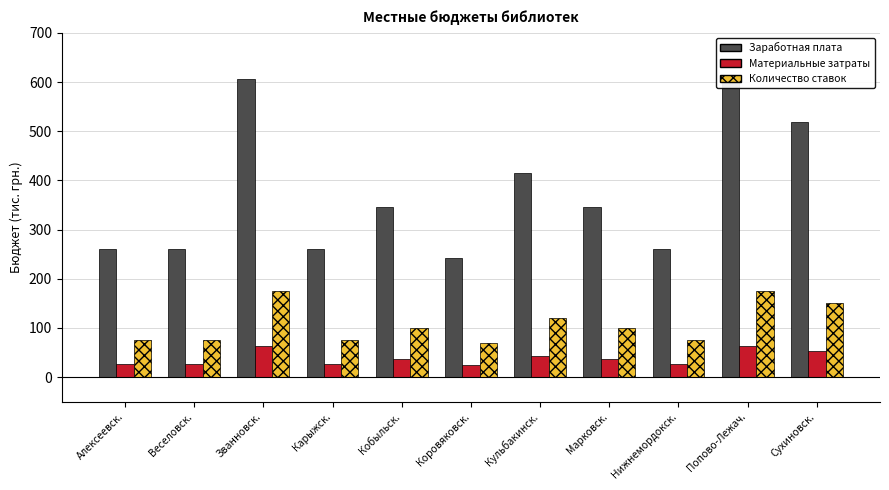

Reading left to right, list all the values displayed in this chart.

Заработная плата: Алексеевск.=259.6	Веселовск.=259.6	Званновск.=605.6	Карыжск.=259.6	Кобыльск.=346.0	Коровяковск.=242.3	Кульбакинск.=415.3	Марковск.=346.0	Нижнемордокск.=259.6	Попово-Лежач.=605.6	Сухиновск.=519.1
Материальные затраты: Алексеевск.=27.0	Веселовск.=27.0	Званновск.=63.0	Карыжск.=27.0	Кобыльск.=36.0	Коровяковск.=25.2	Кульбакинск.=43.2	Марковск.=36.0	Нижнемордокск.=27.0	Попово-Лежач.=63.0	Сухиновск.=54.0
Количество ставок: Алексеевск.=75.0	Веселовск.=75.0	Званновск.=175.0	Карыжск.=75.0	Кобыльск.=100.0	Коровяковск.=70.0	Кульбакинск.=120.0	Марковск.=100.0	Нижнемордокск.=75.0	Попово-Лежач.=175.0	Сухиновск.=150.0